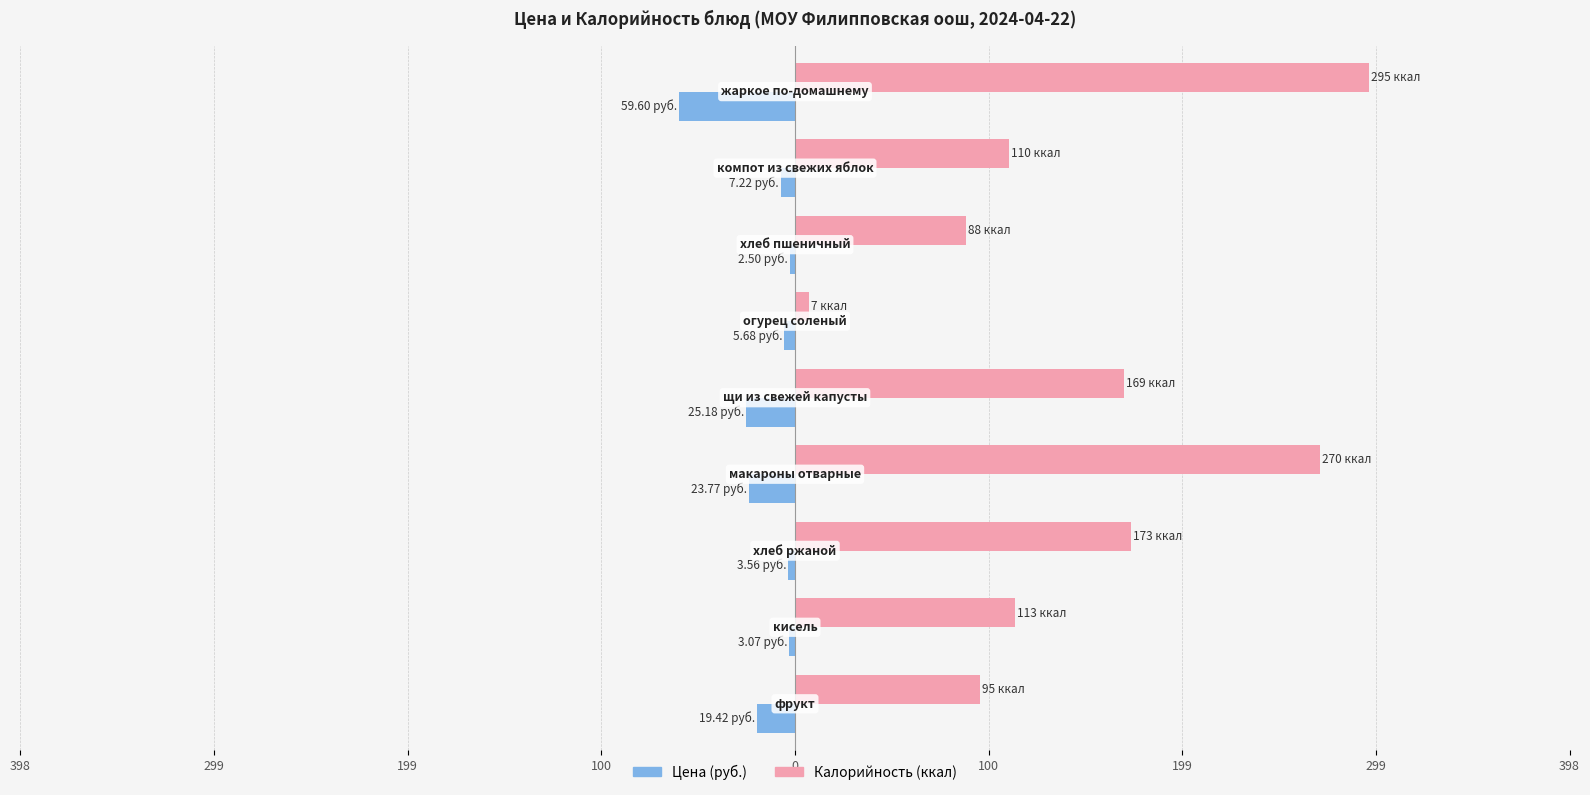

What are all the series names shown in the legend?

Цена (руб.), Калорийность (ккал)